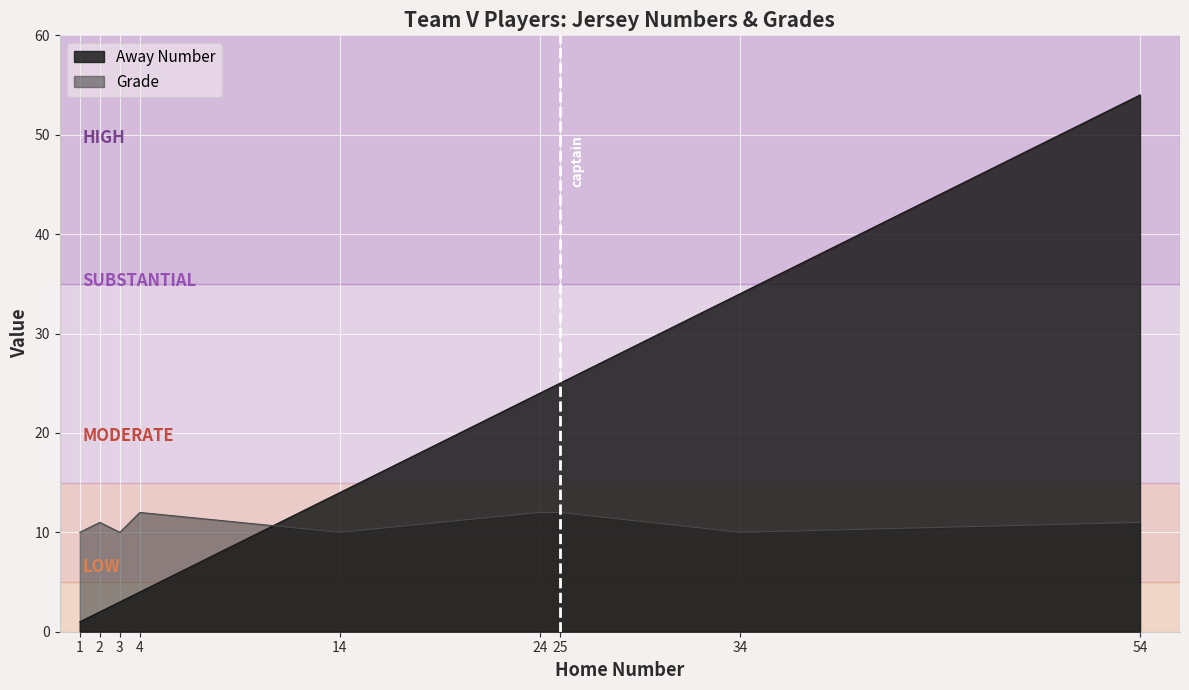

What is the sum of the Away Number values at 34 and 2?

36